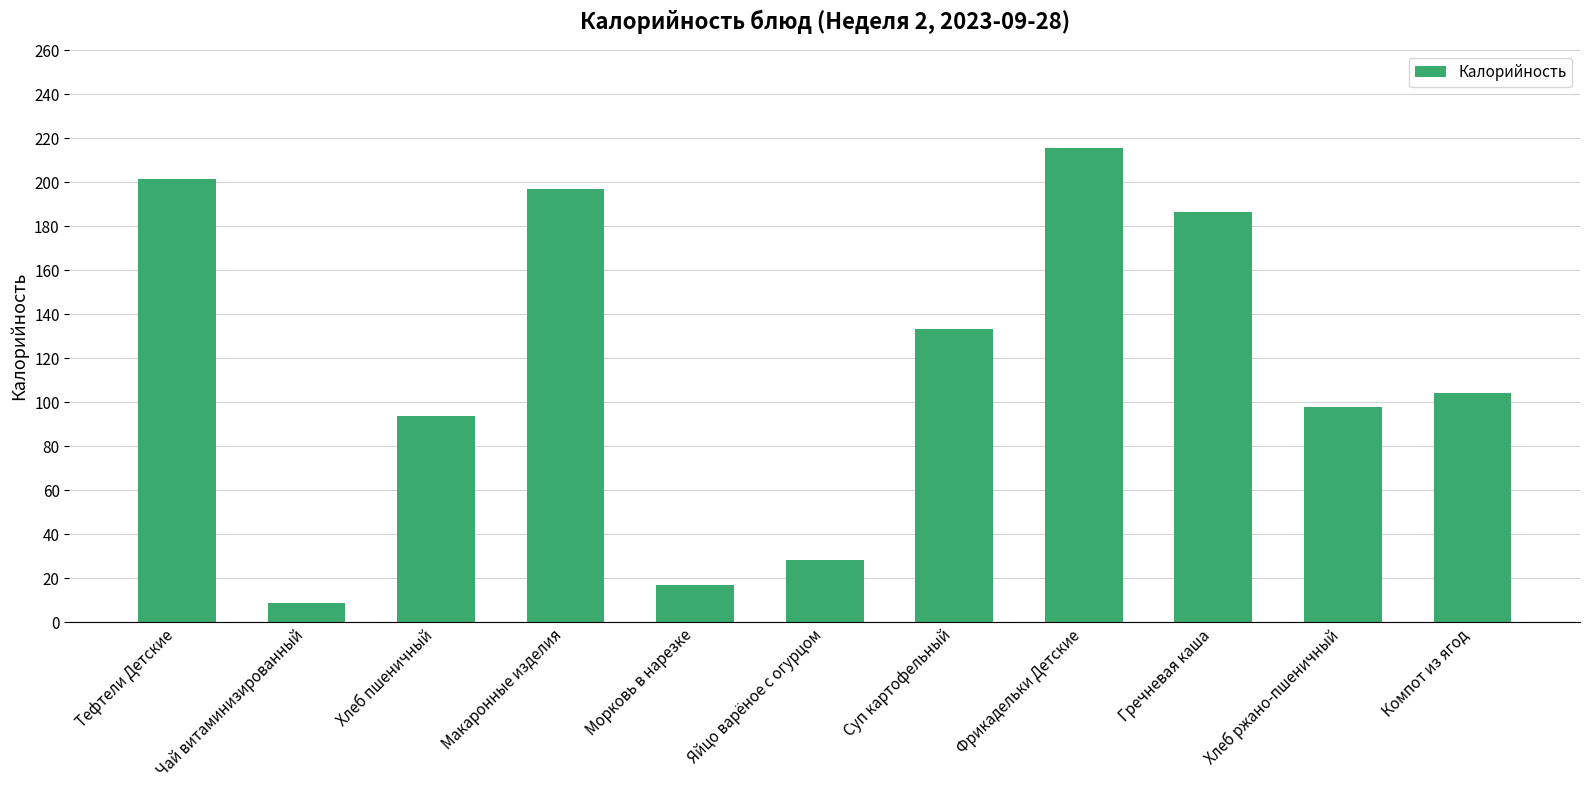

Between Компот из ягод and Хлеб ржано-пшеничный, which is larger?

Компот из ягод